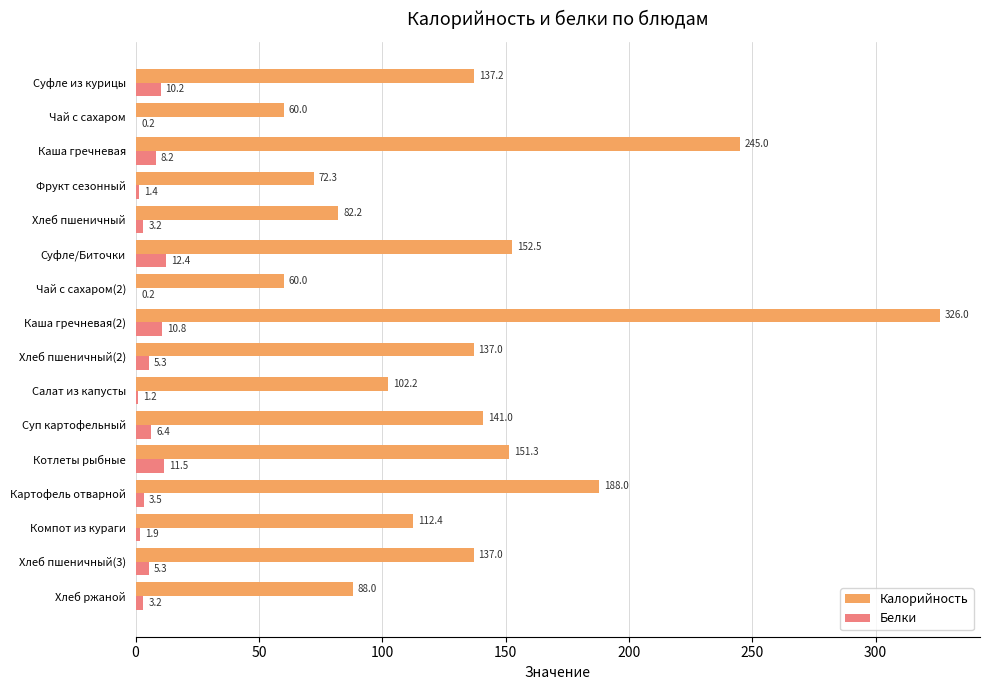

What is the average value of the Калорийность series?

137.0